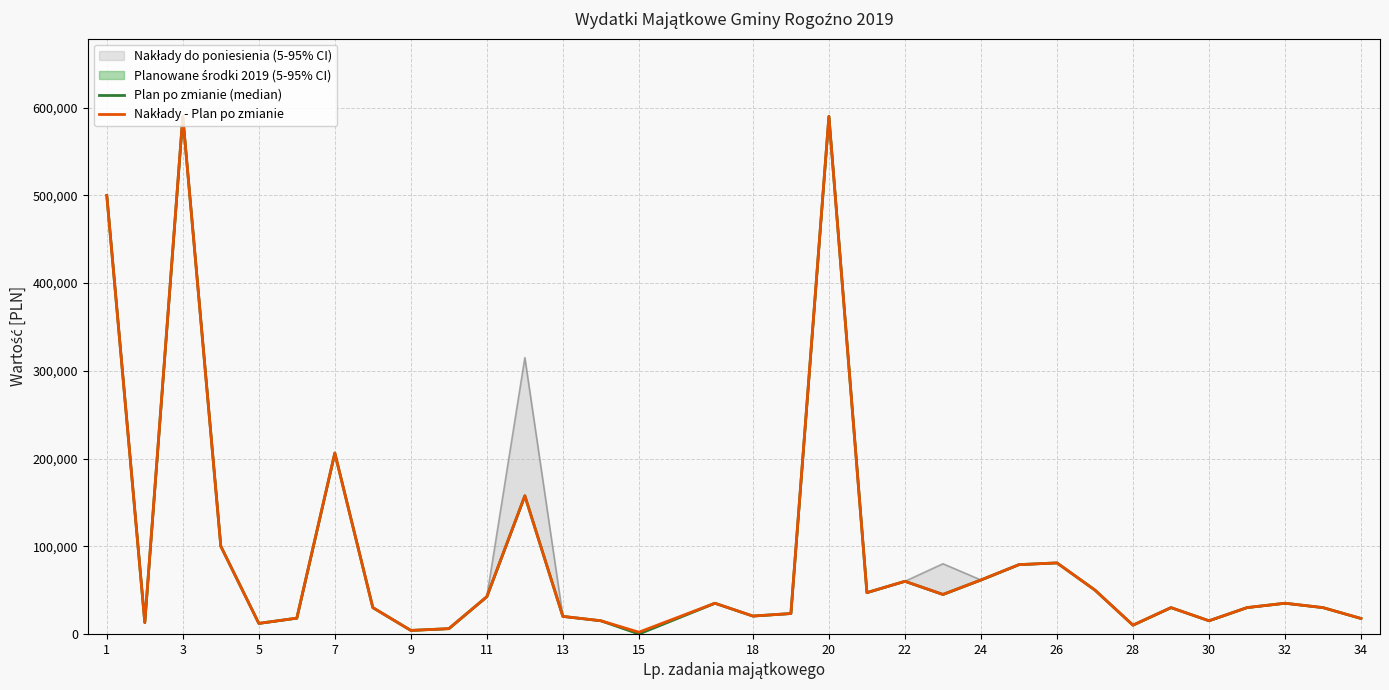

What is the label of the 6th point from the left?

11